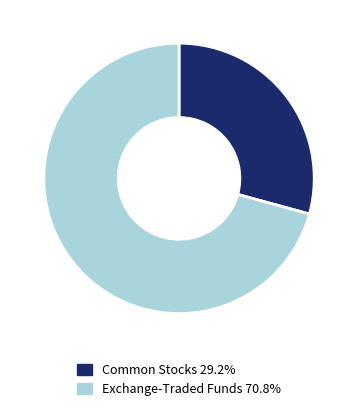

Does any single category account for the majority?

Yes